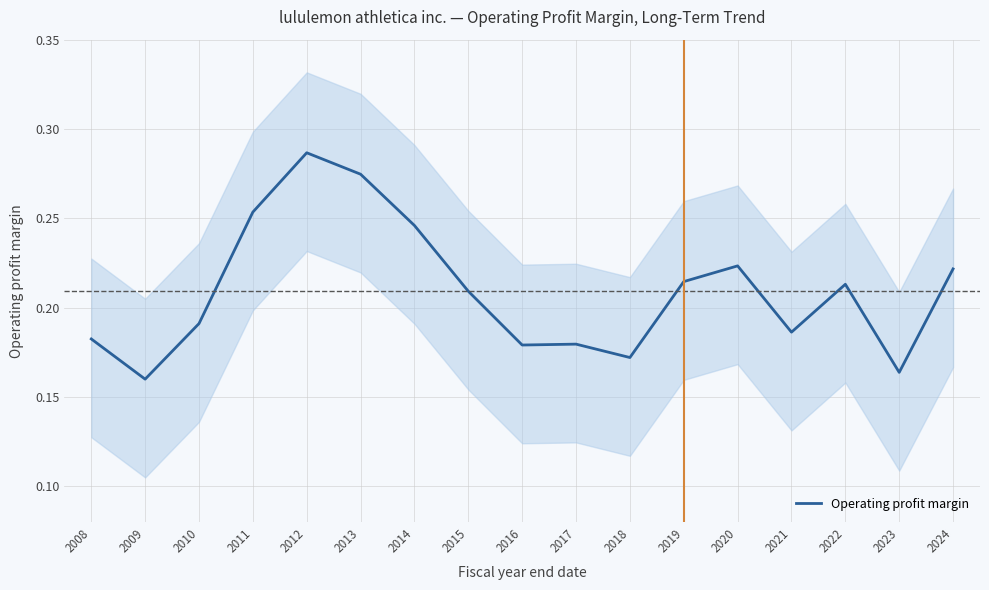

What is the smallest value displayed?

0.2